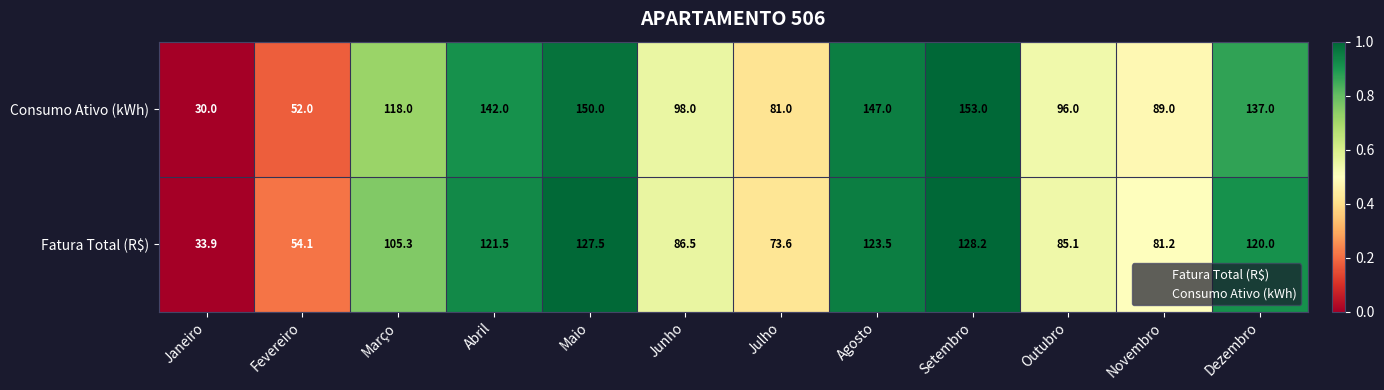

What is the greatest value displayed?

153.0